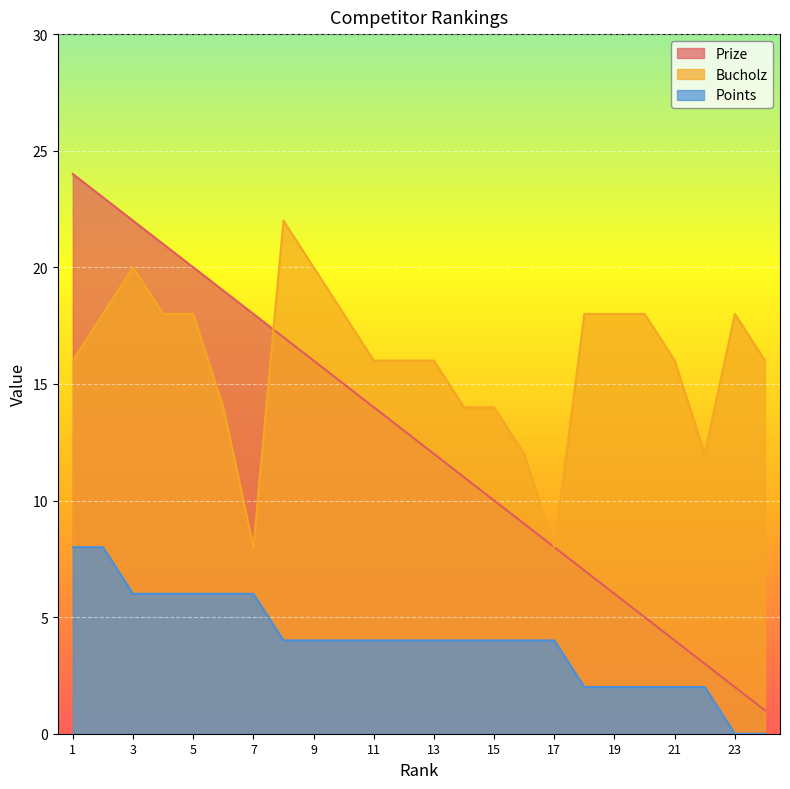

The Points series shows -5 at 23. True or false?

False